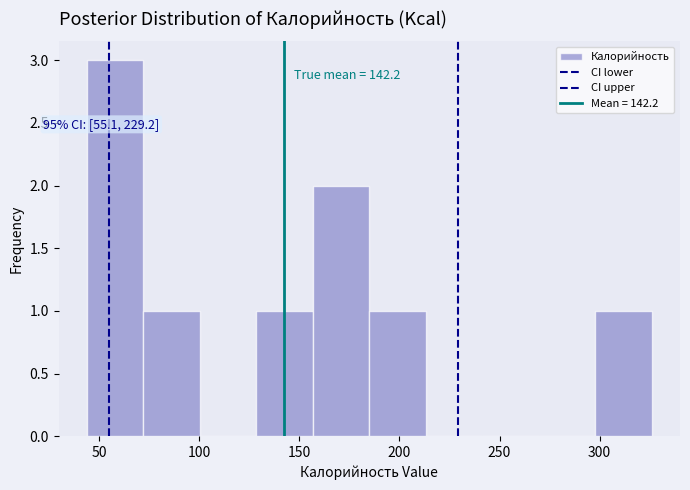

Which range on the x-axis has the tallest bar?

45 to 70